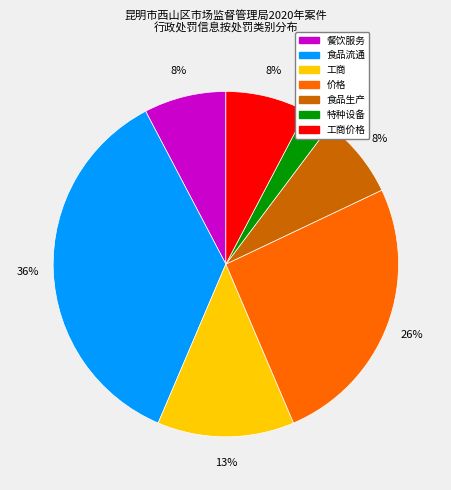

To the nearest percent, what percentage of the pie is 食品生产?

8%